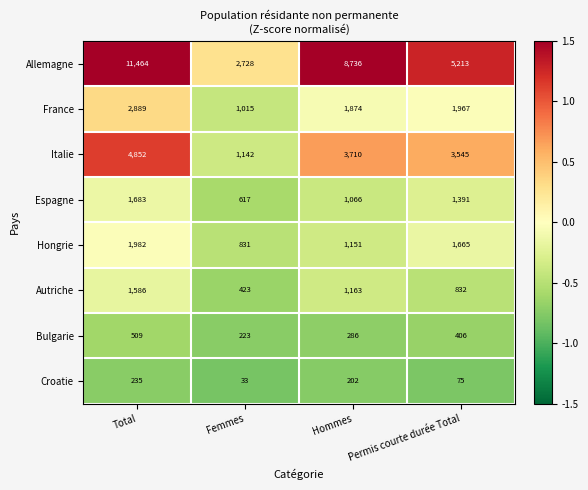

At which label does Autriche reach its minimum?

Femmes